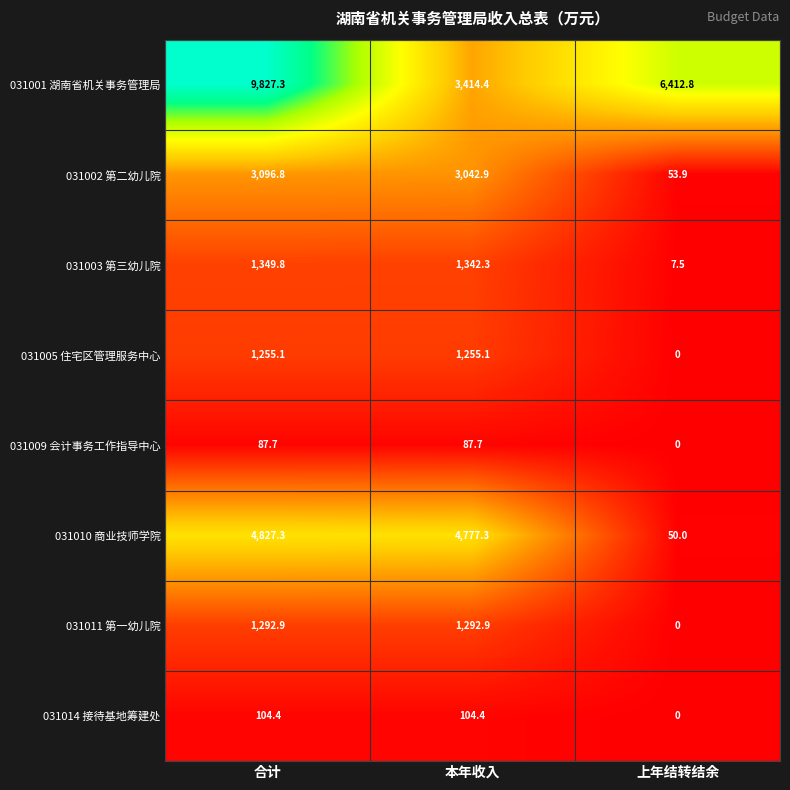

Which category has the lowest value in the 031005 住宅区管理服务中心 series?

上年结转结余